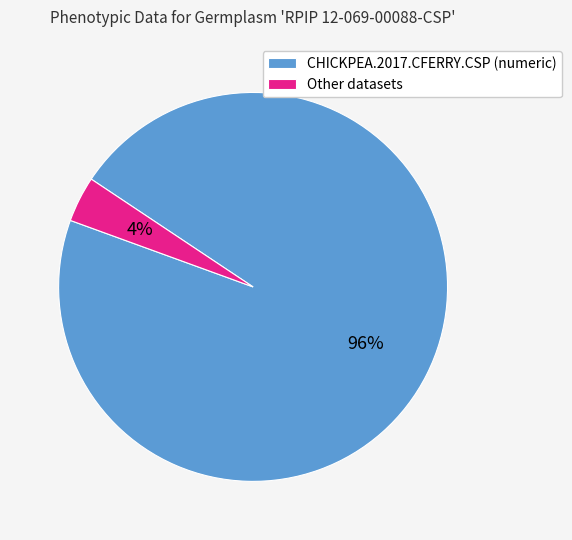

What is the smallest slice in the pie chart?

Other datasets